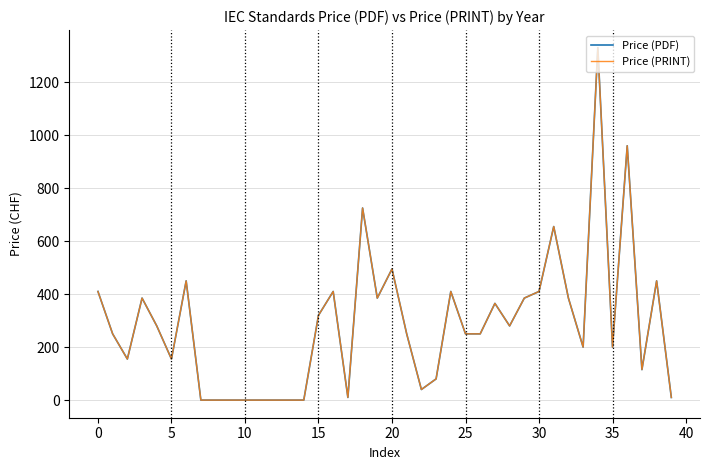

Is this an area chart (filled region under the line)?

No